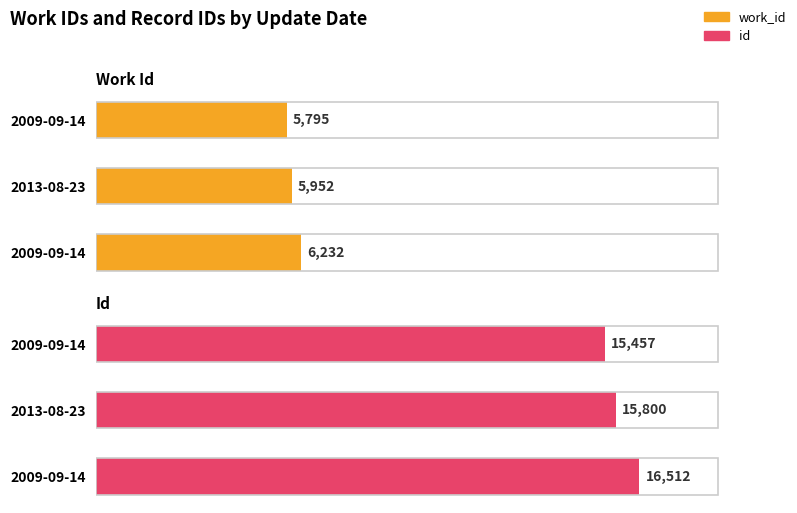

How many bars are there in each group?

2